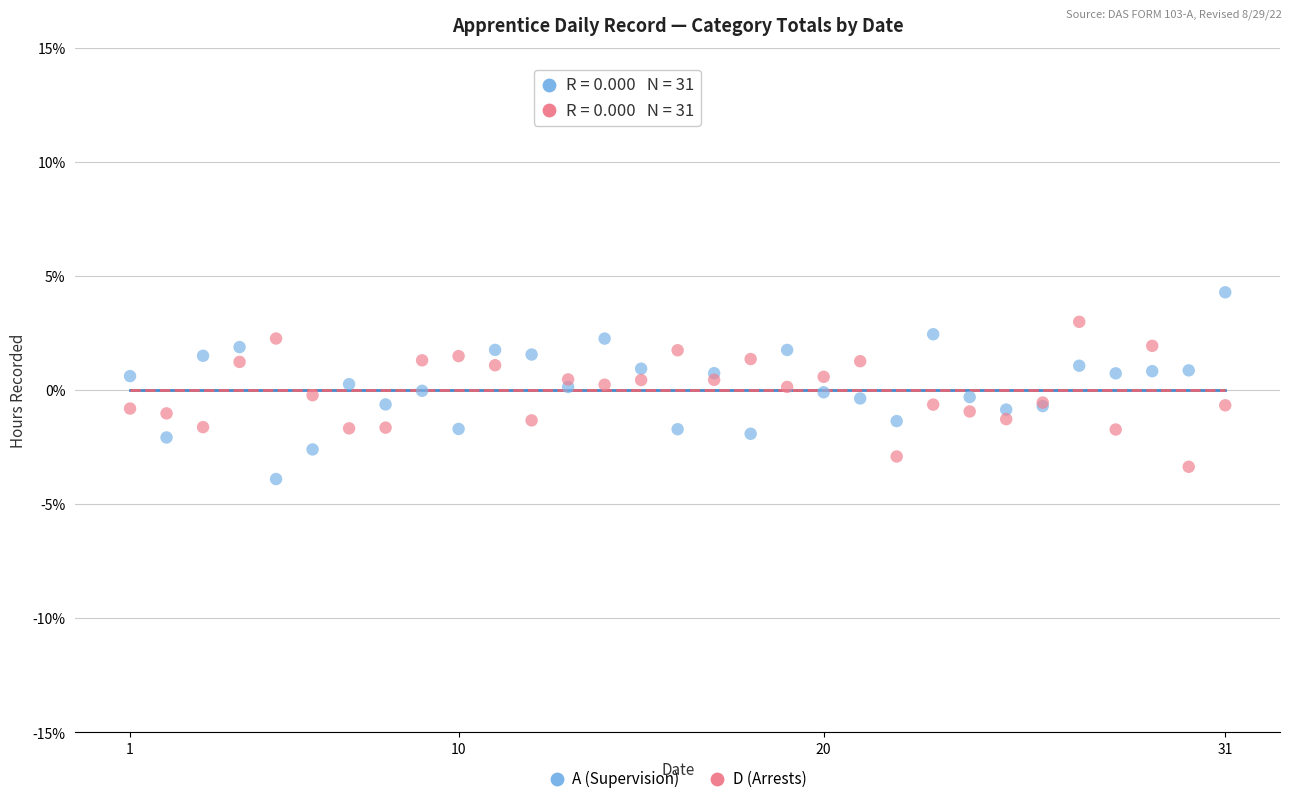

What are all the series names shown in the legend?

A (Supervision), D (Arrests)